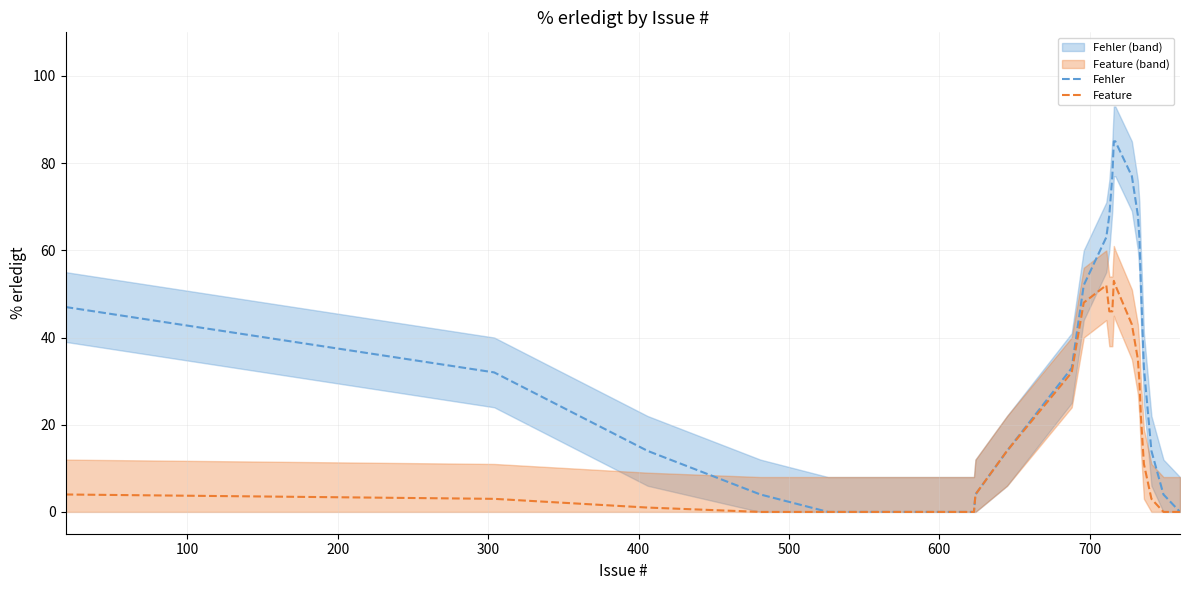

What is the difference between the maximum and minimum values in the Fehler series?

85